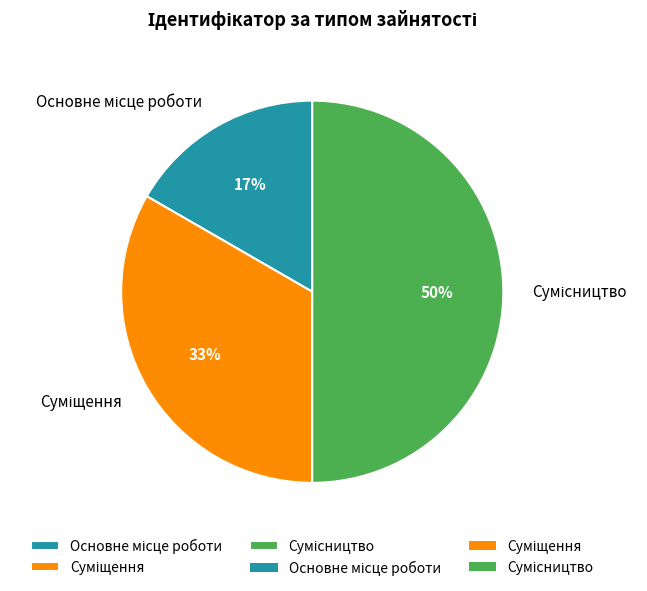

To the nearest percent, what is the average slice percentage?

33%